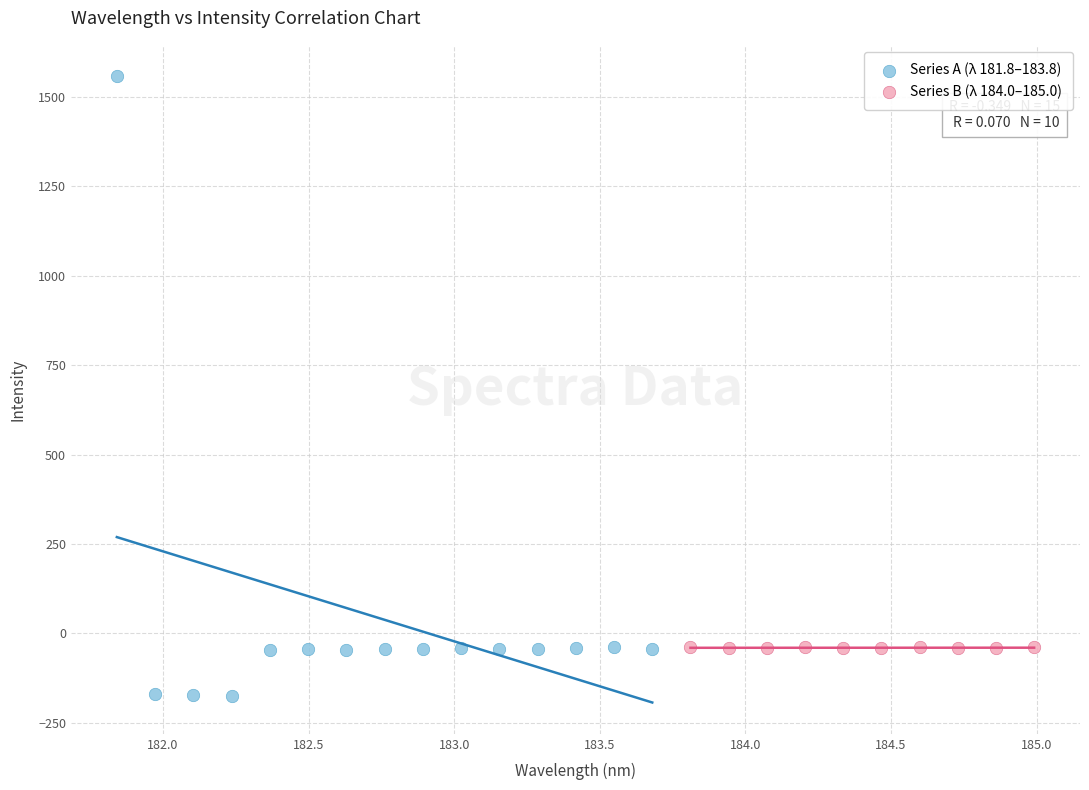

Which series has the widest spread of Y values?

Series A (λ 181.8–183.8)